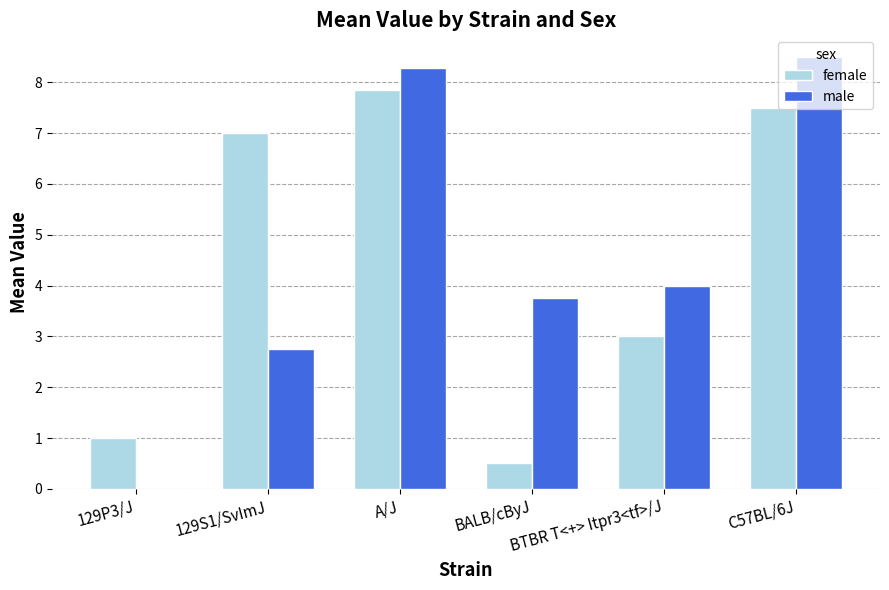

Reading left to right, transcribe all the data shown in this chart.

female: 129P3/J=1.0	129S1/SvImJ=7.0	A/J=7.9	BALB/cByJ=0.5	BTBR T<+> Itpr3<tf>/J=3.0	C57BL/6J=7.5
male: 129P3/J=0.0	129S1/SvImJ=2.8	A/J=8.3	BALB/cByJ=3.8	BTBR T<+> Itpr3<tf>/J=4.0	C57BL/6J=8.5